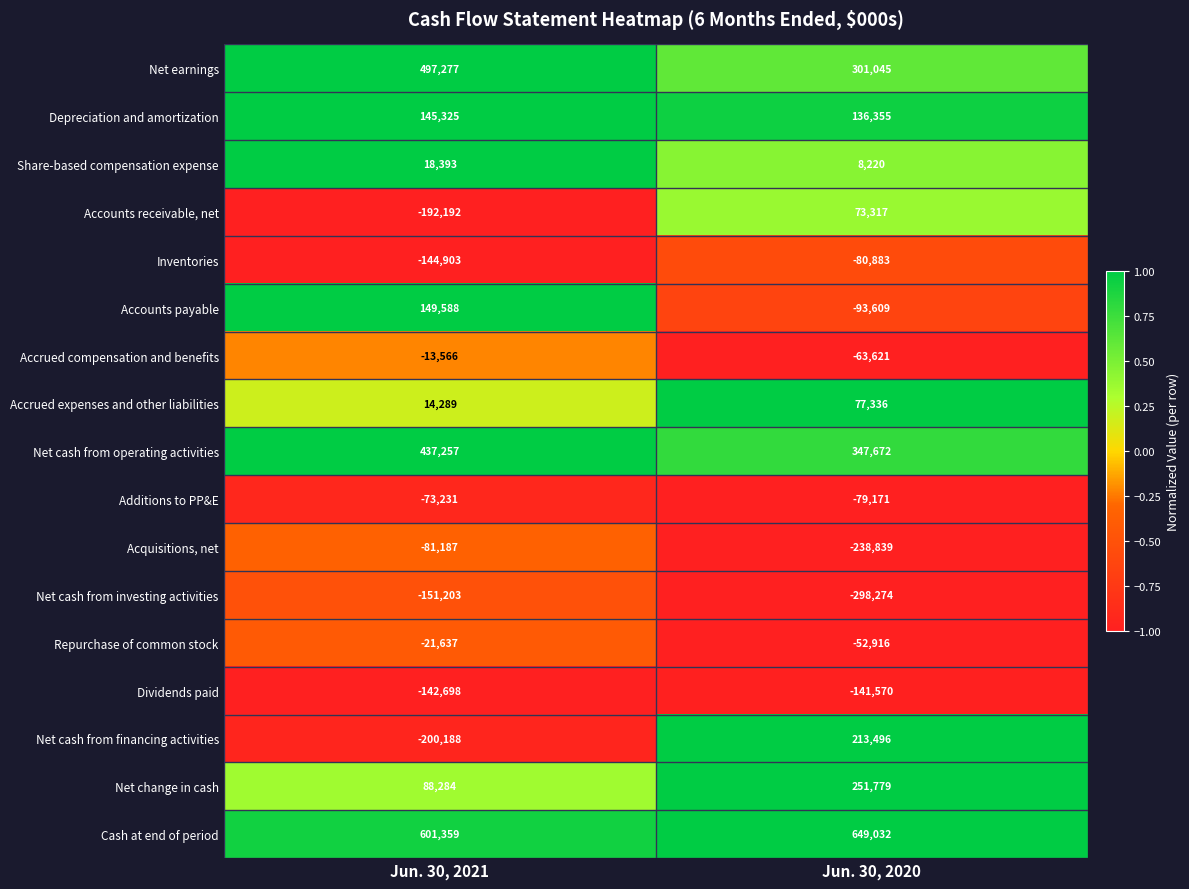

What is the difference between the maximum and minimum values in the Net change in cash series?

163495